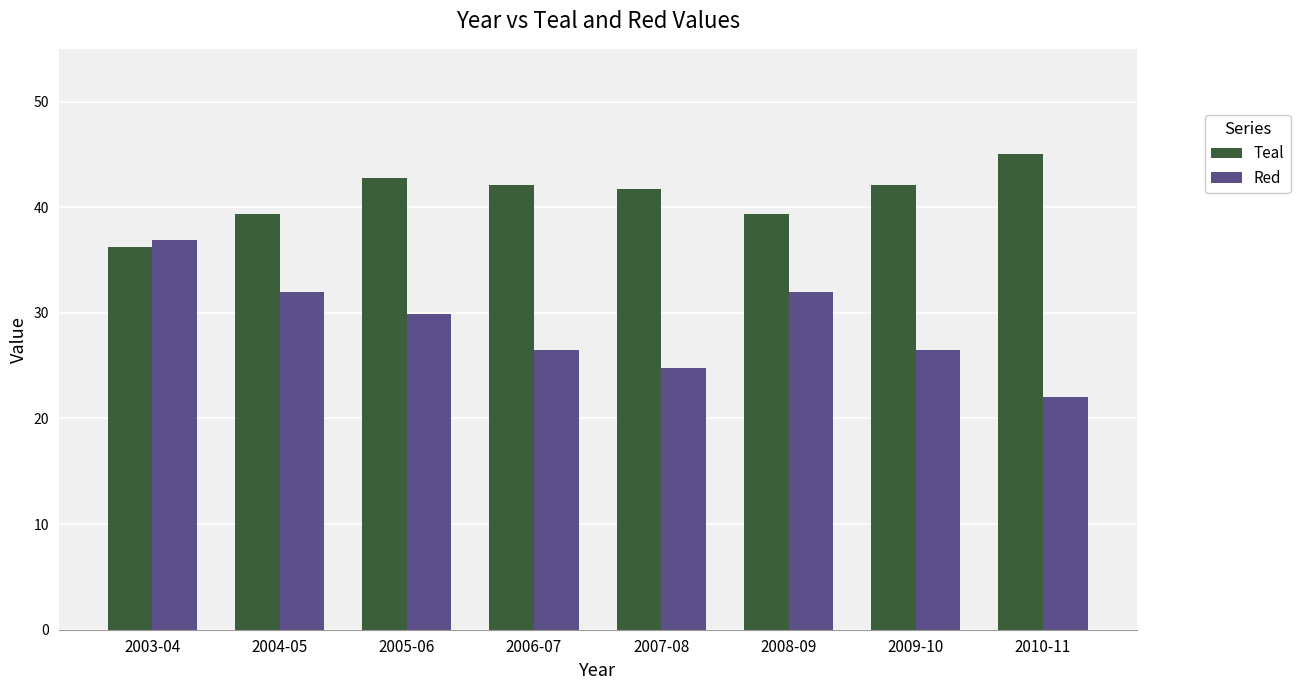

Rank the series by their average value, from lowest to highest.

Red, Teal